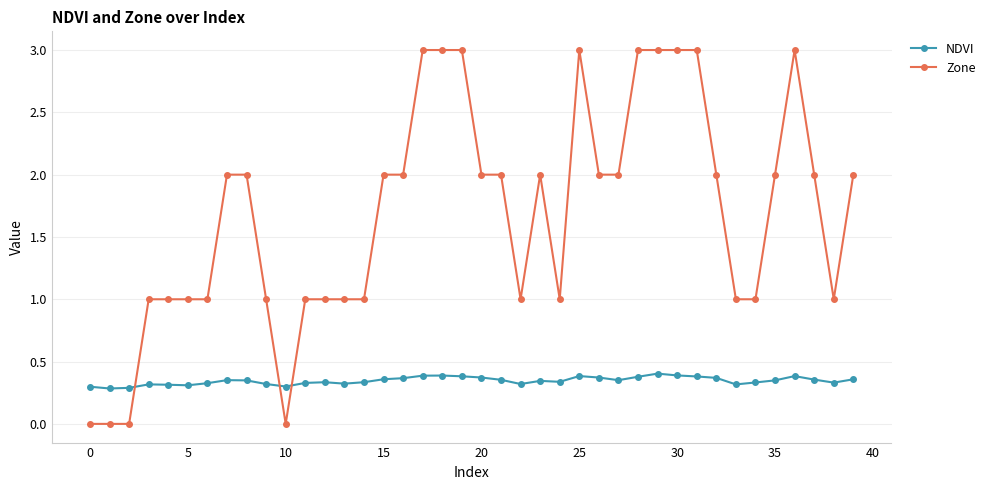

What is the difference between the maximum and minimum values in the NDVI series?

0.1